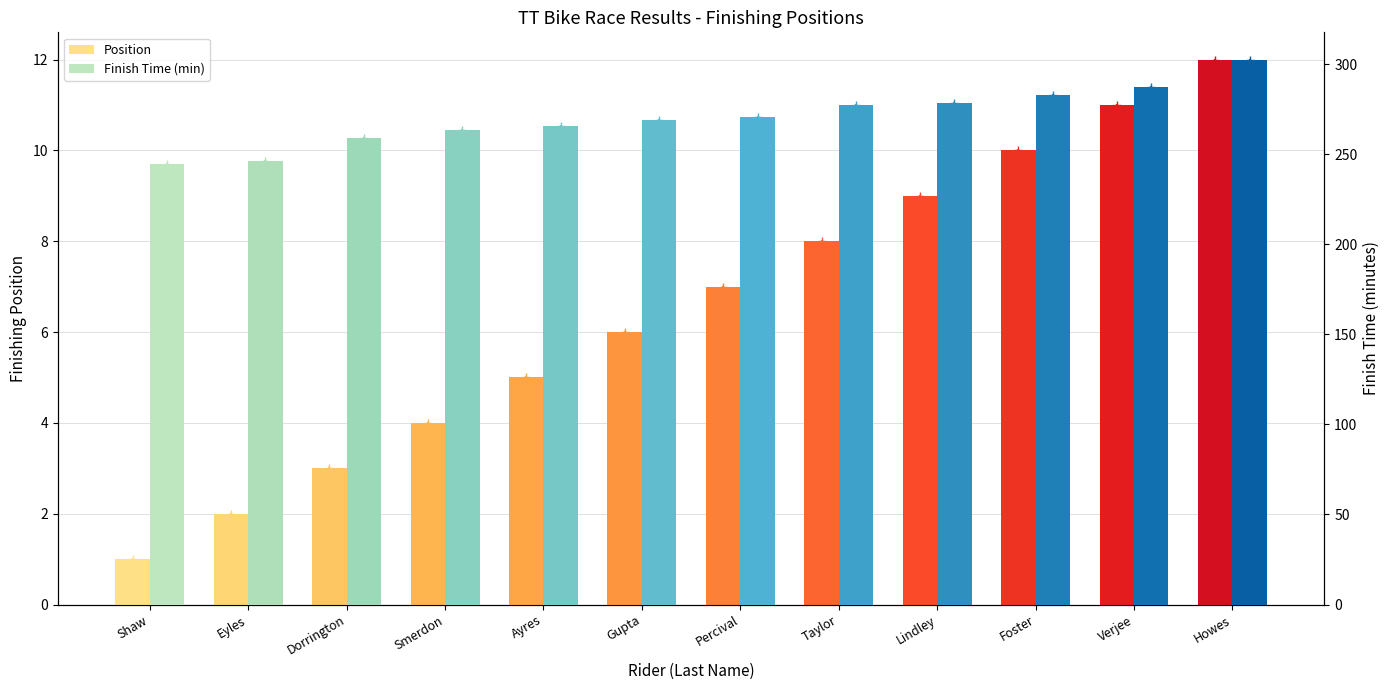

Are the bars horizontal?

No